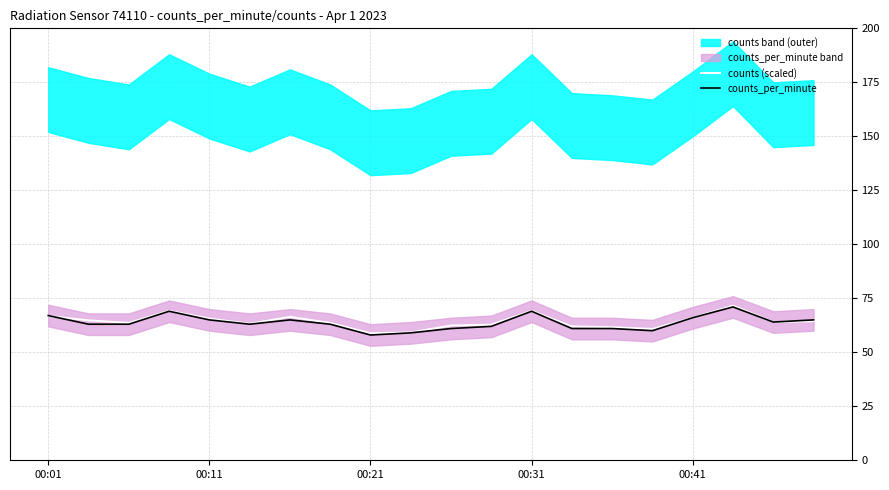

What is the lowest value of the counts (scaled) series?

58.8